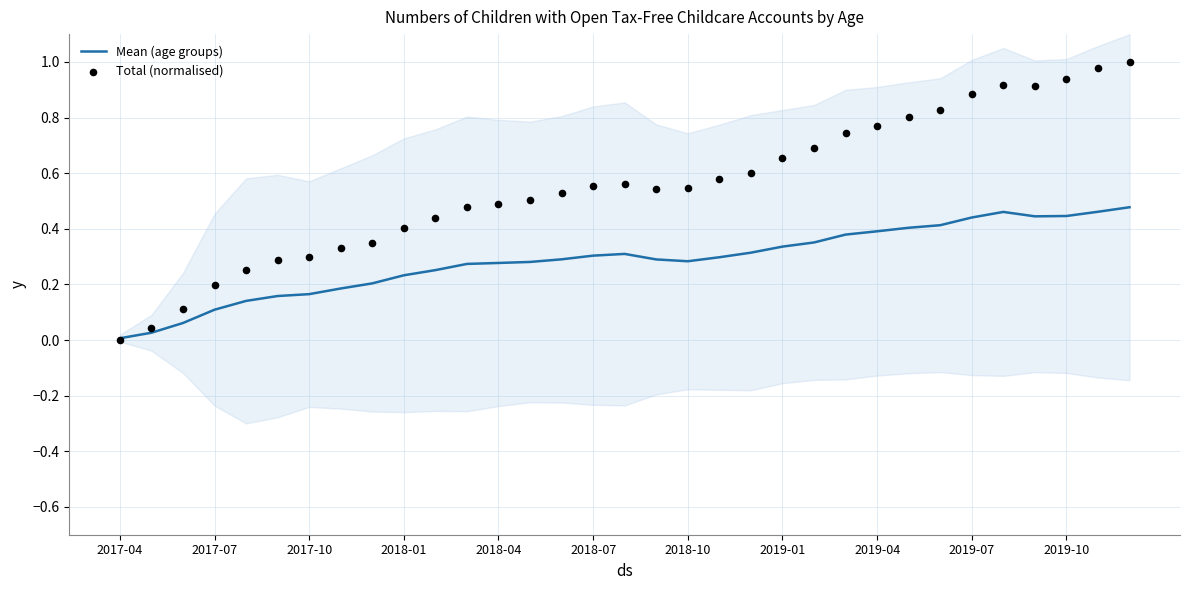

At how many categories does at least one series exceed 0?

33